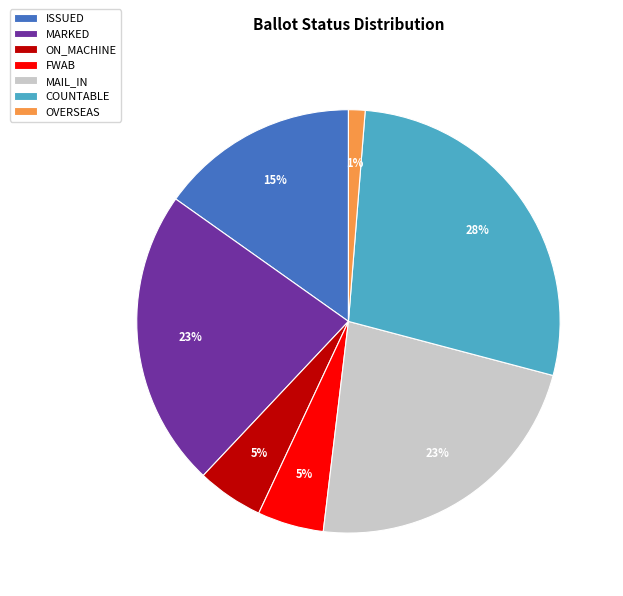

Is MAIL_IN the majority of the pie?

No